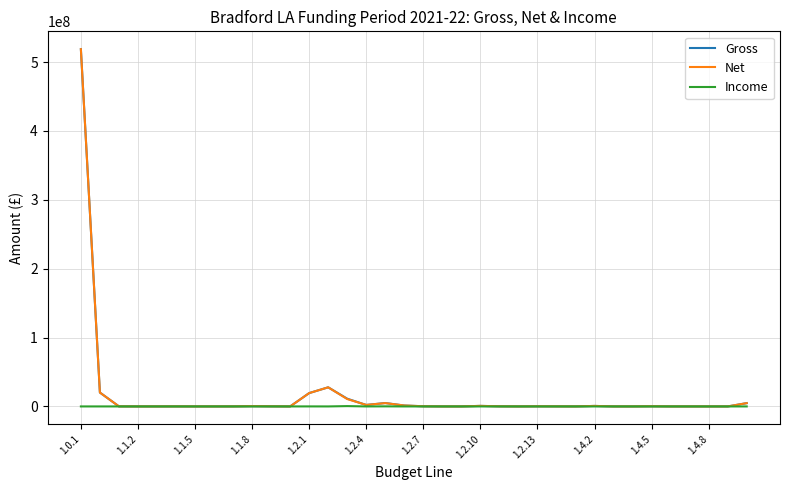

What is the highest value of the Gross series?

518617629.8